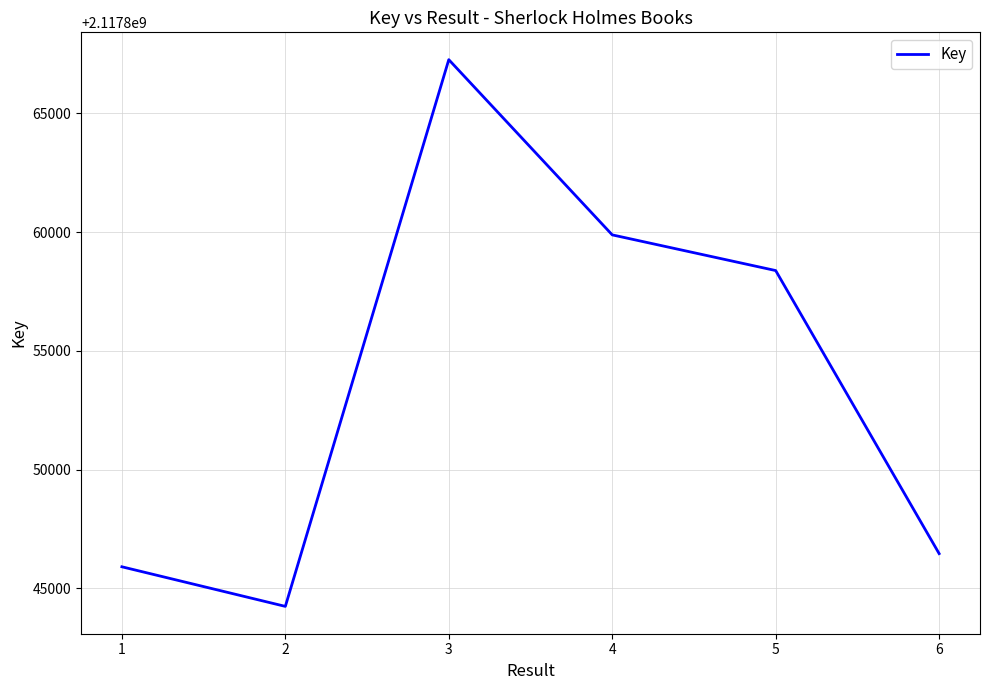

At which category does the data reach its first local valley?

2